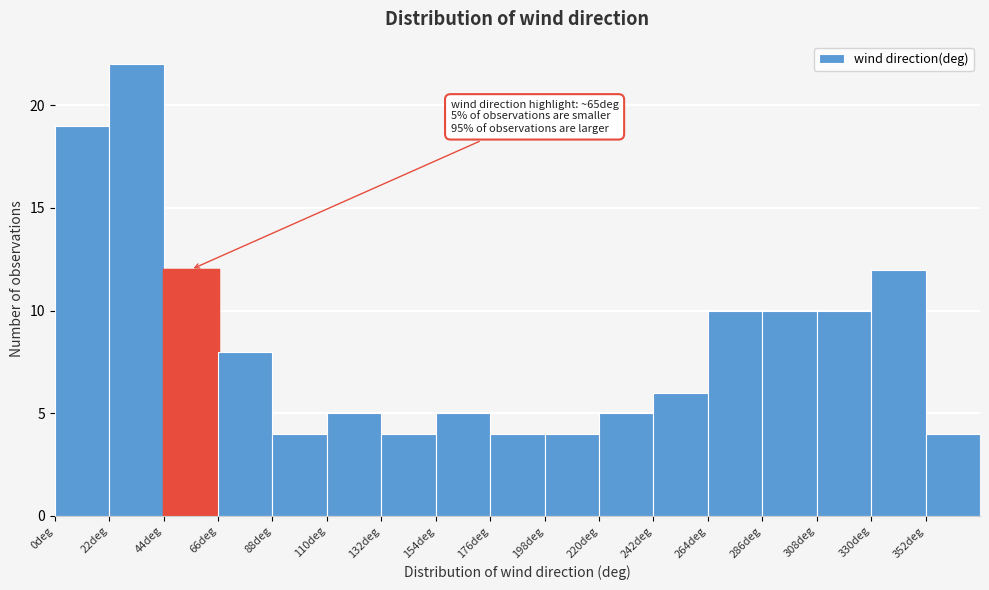

Which range on the x-axis has the tallest bar?

22 to 44